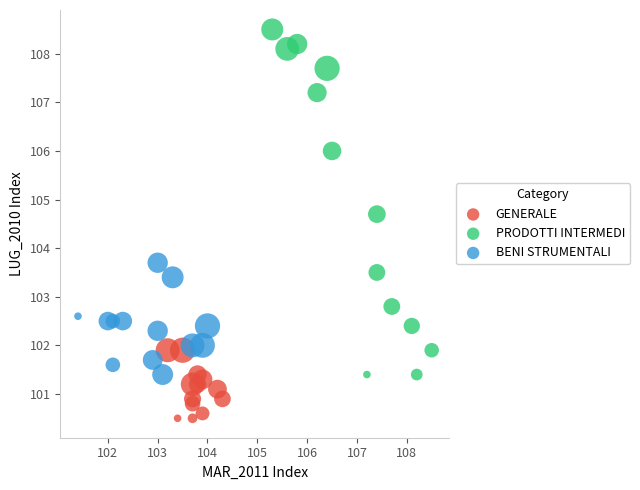

What are all the series names shown in the legend?

GENERALE, PRODOTTI INTERMEDI, BENI STRUMENTALI